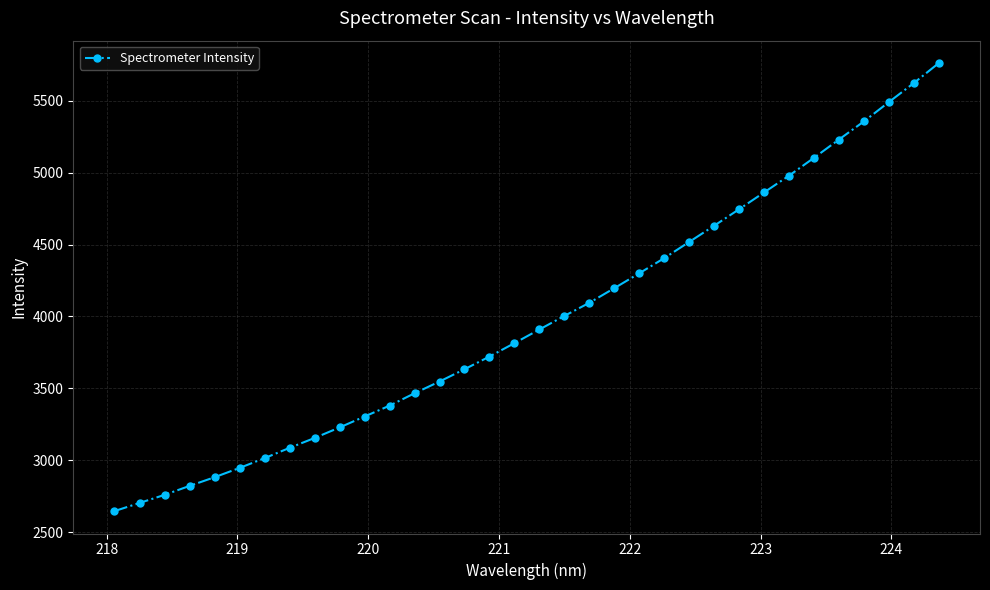

What is the value of the 20th point from the left?

4095.1